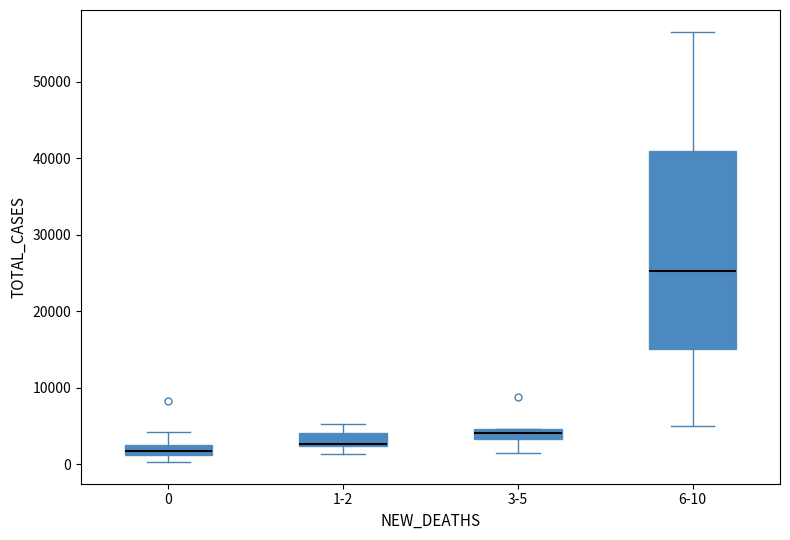

Where does the median line of the box for 1-2 sit on the y-axis? The values are not printed on the chart, so give them approximately, as read against the axis.

3000